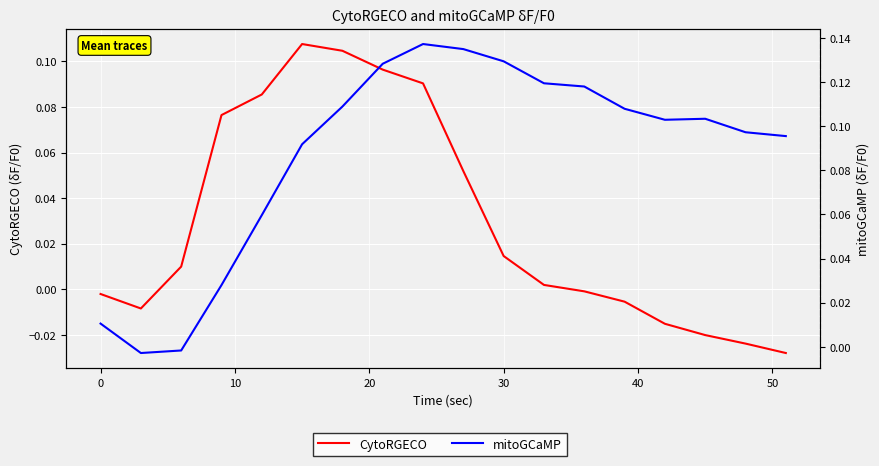

How many data points in mitoGCaMP are above 0?

16